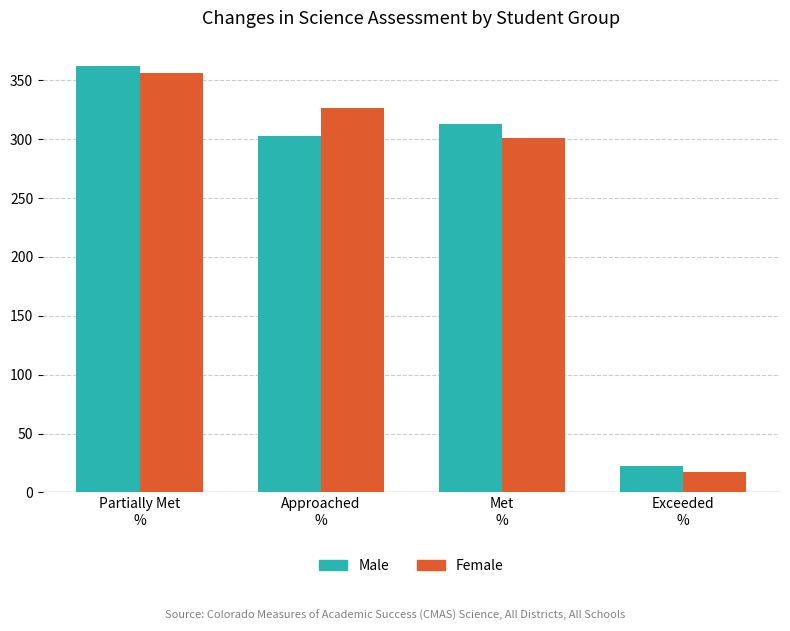

What is the total value across all series at Met
%?

614